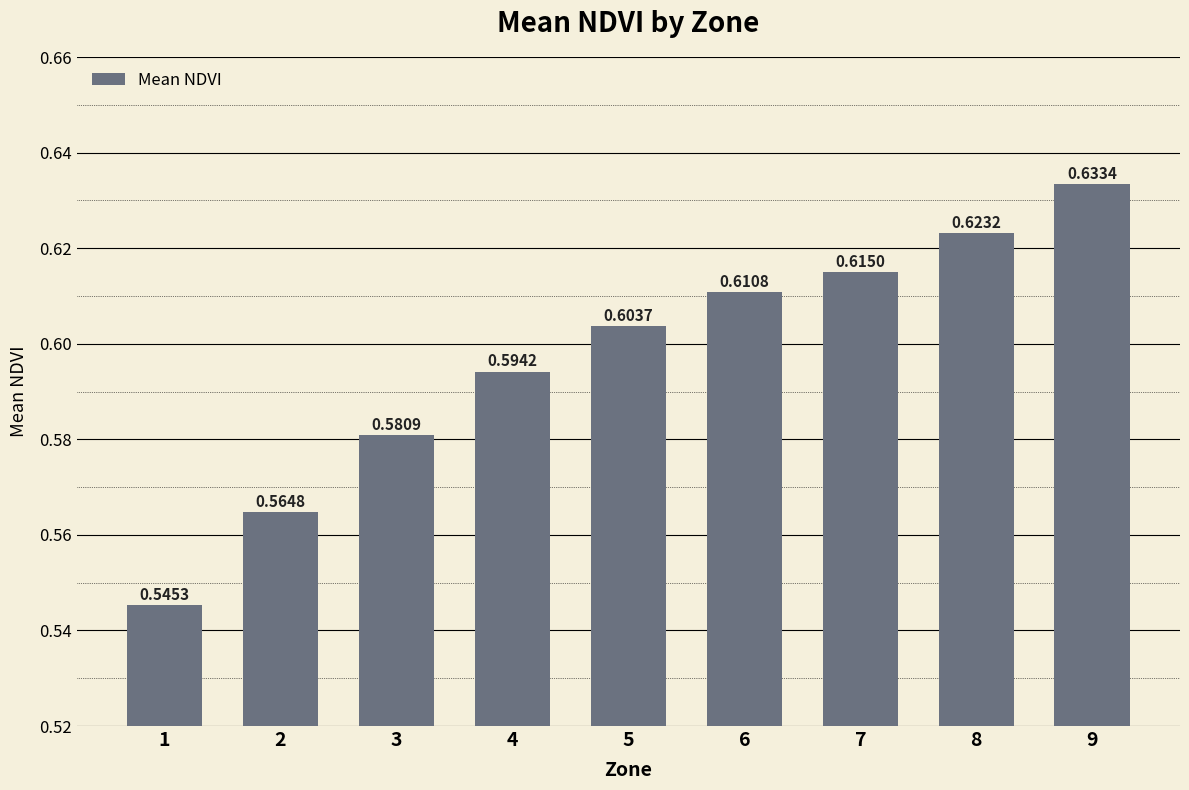

Rank the categories by value from lowest to highest.

1, 2, 3, 4, 5, 6, 7, 8, 9